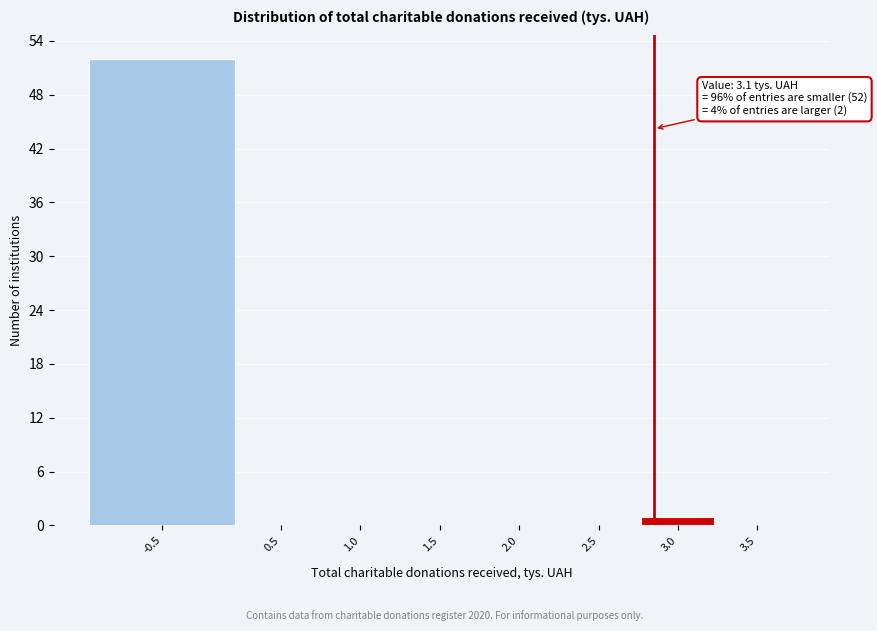

Reading left to right, transcribe all the data shown in this chart.

-0.5=52	0.5=0	1.0=0	1.5=0	2.0=0	2.5=0	3.0=1	3.5=0